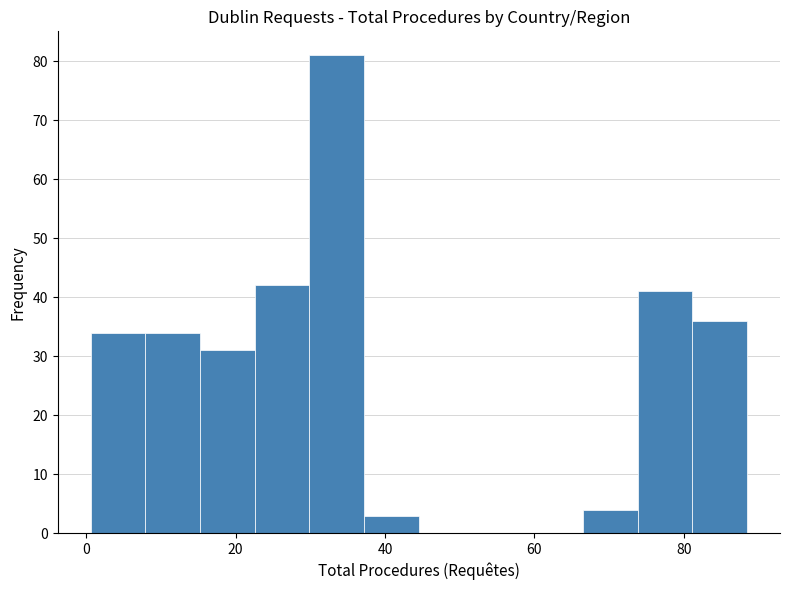

Read against the x-axis, roughly where is the centre of the tallest bar?

34